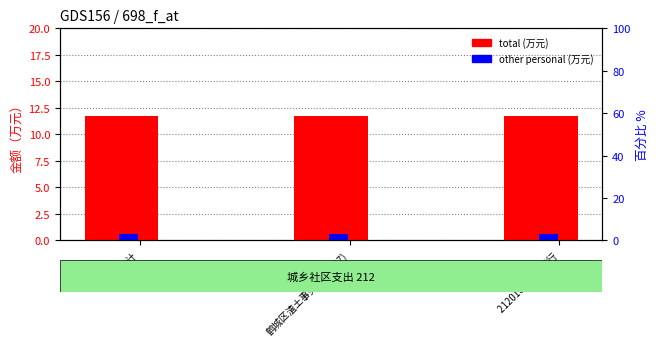

Reading left to right, list all the values displayed in this chart.

total (万元): 合计=11.7	鹤城区渣土事务中心(507)=11.7	2120101 行政运行=11.7
other personal (万元): 合计=0.6	鹤城区渣土事务中心(507)=0.6	2120101 行政运行=0.6